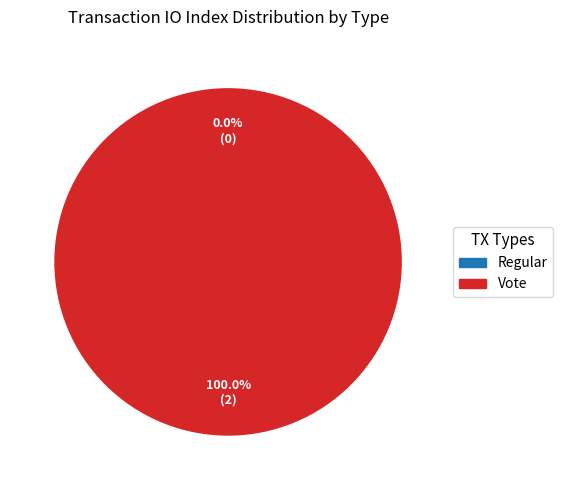

Does Regular account for over 50% of the chart?

No